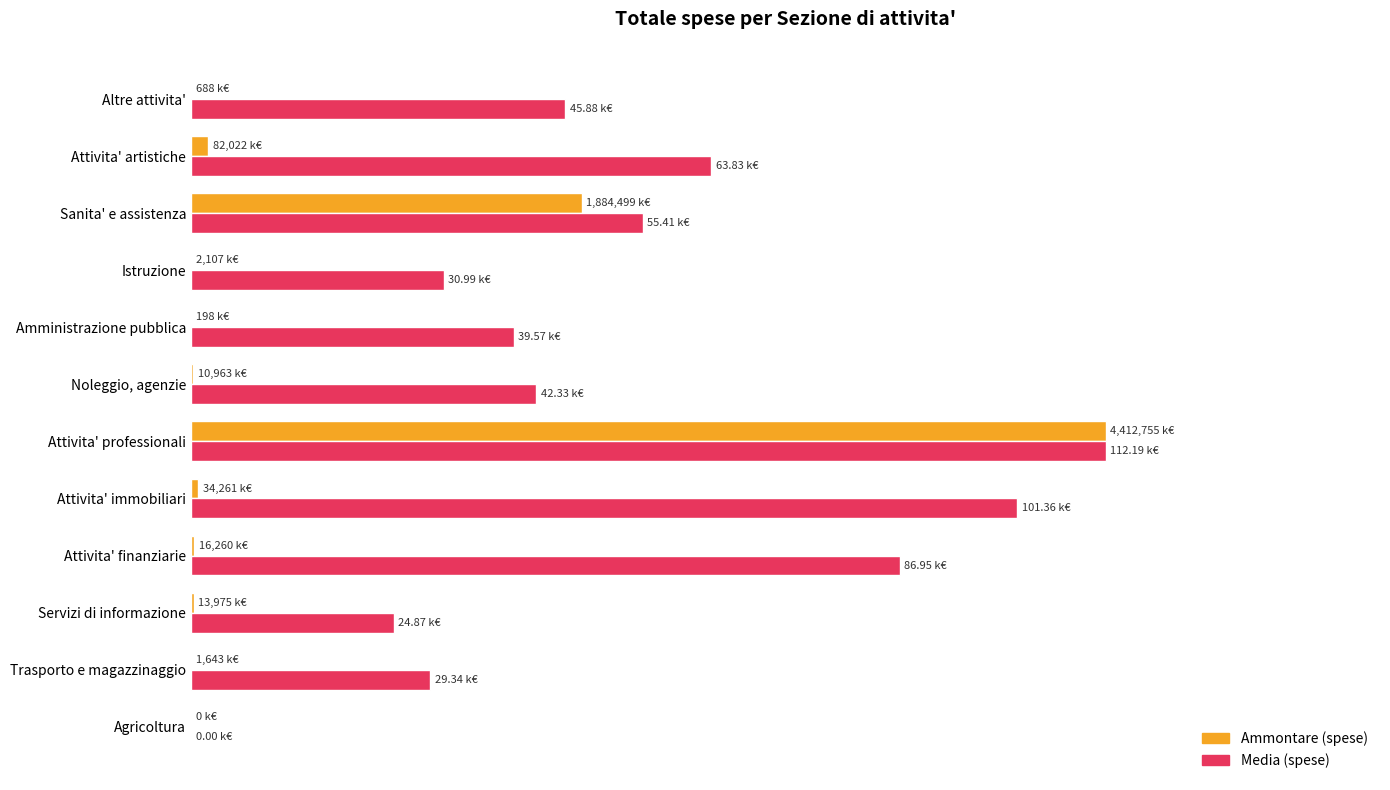

What are all the series names shown in the legend?

Ammontare (spese), Media (spese)